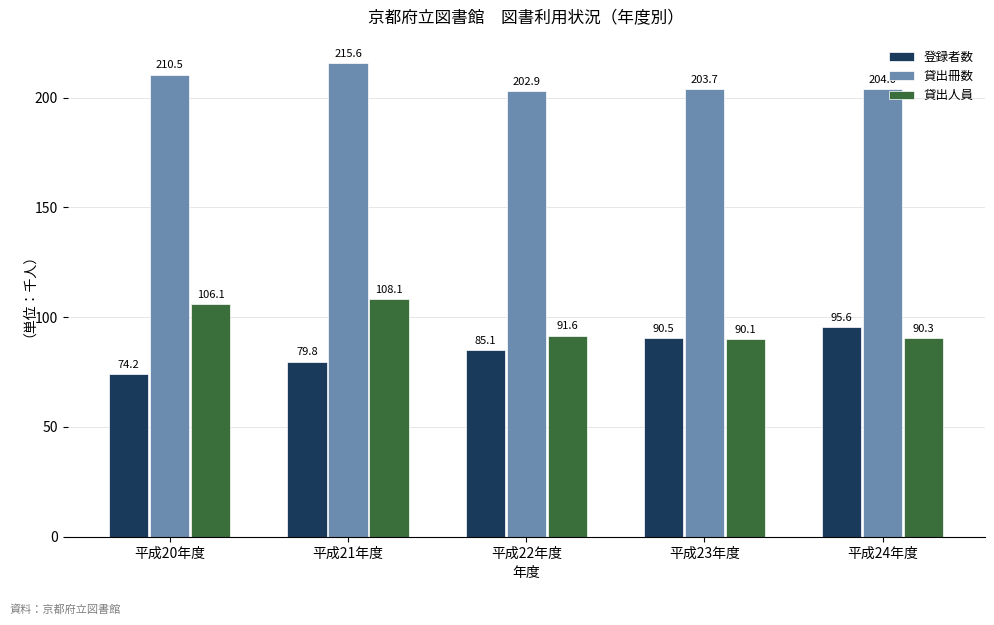

Which series changed the most between 平成21年度 and 平成23年度?

貸出人員